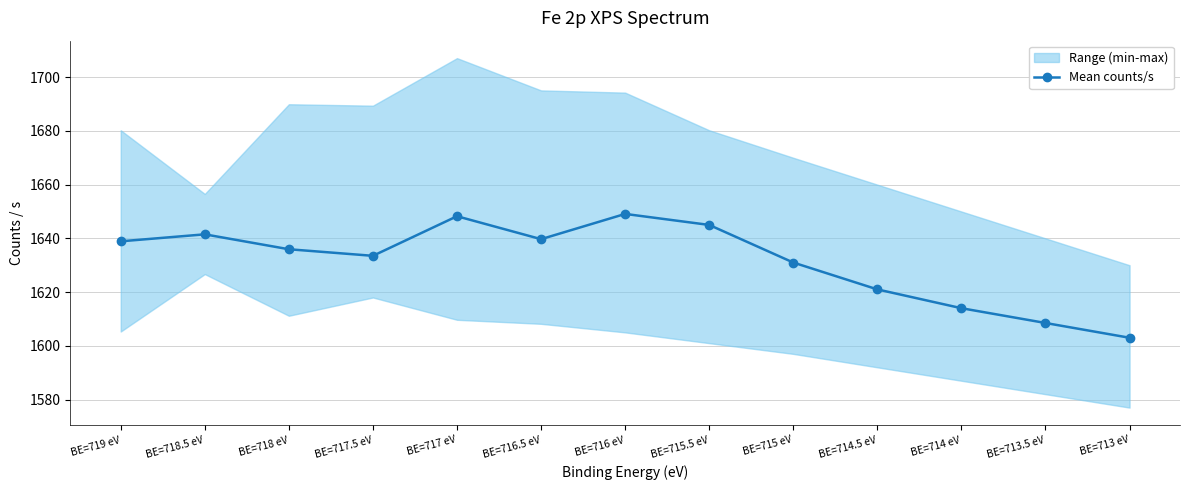

What is the change in value from BE=718 eV to BE=715.5 eV?

+9.0